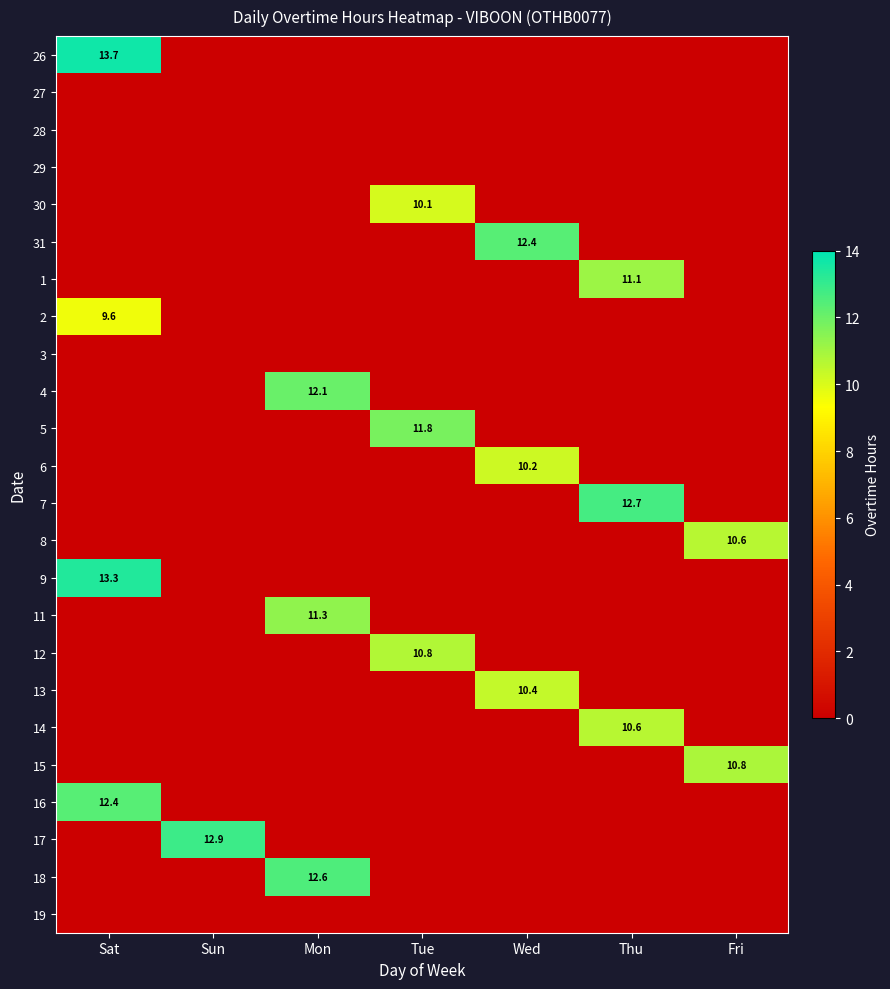

The 6 series shows 16.0 at Wed. True or false?

False